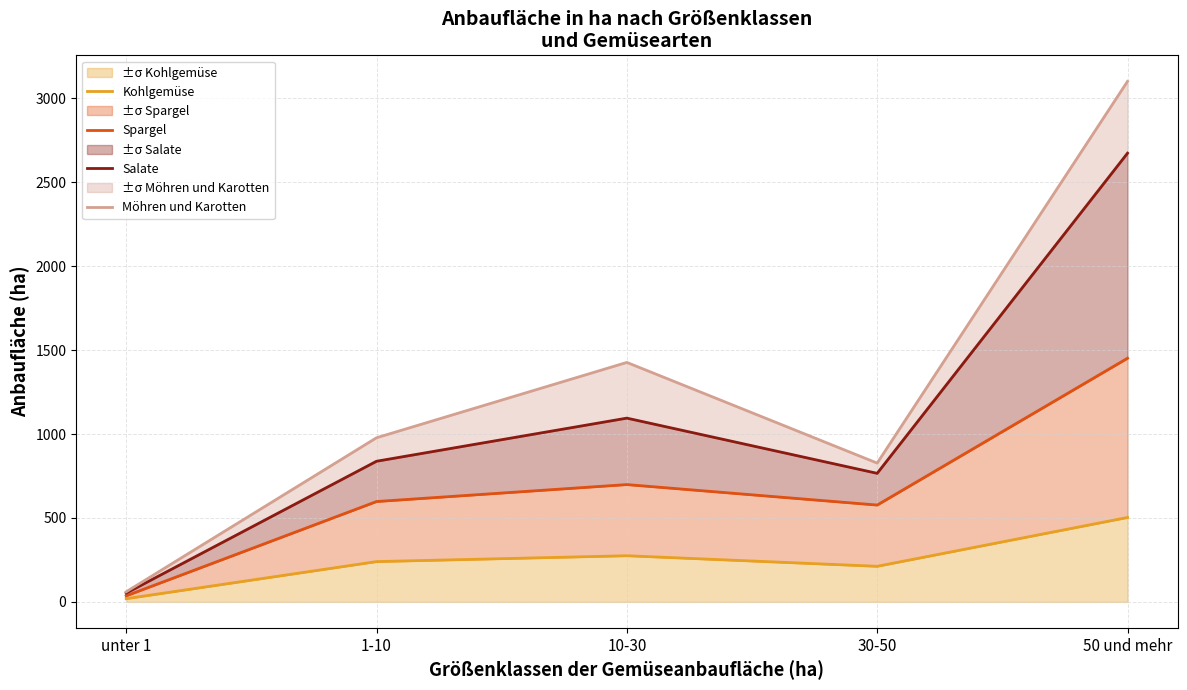

Which series has the largest range (max minus min)?

Möhren und Karotten